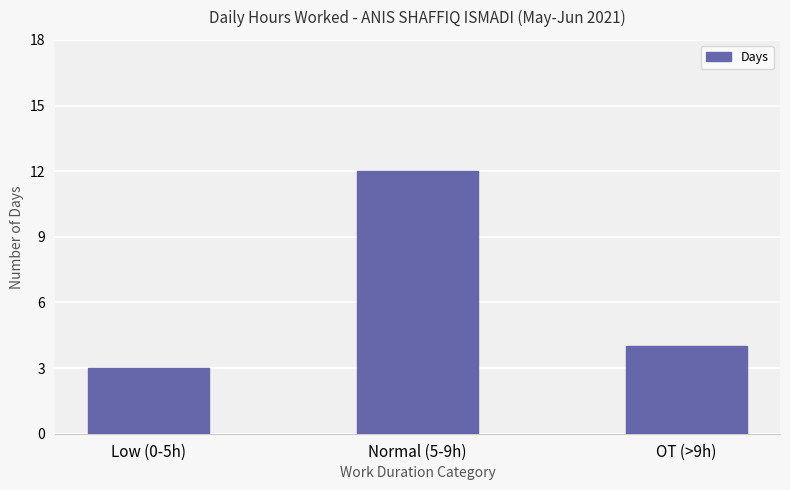

True or false: the data shows 2 at OT (>9h).

False